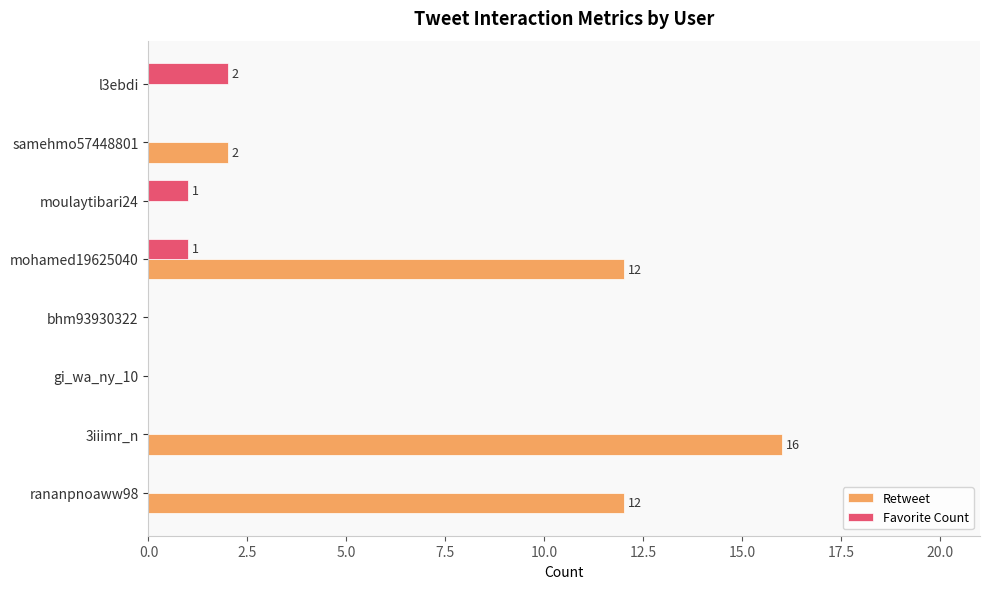

The Favorite Count series shows -1 at rananpnoaww98. True or false?

False